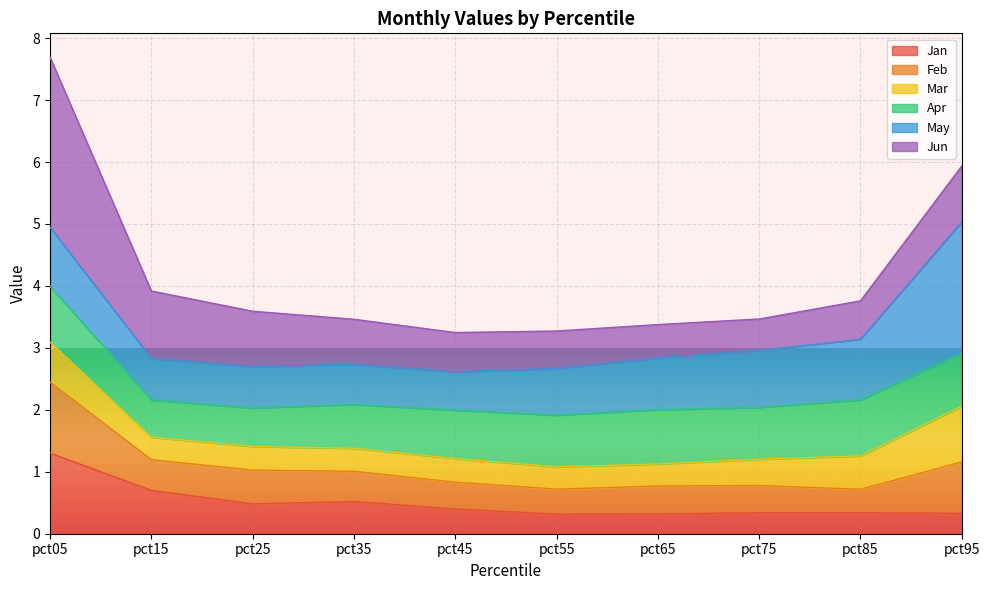

At which label is Jan closest to 0?

pct55